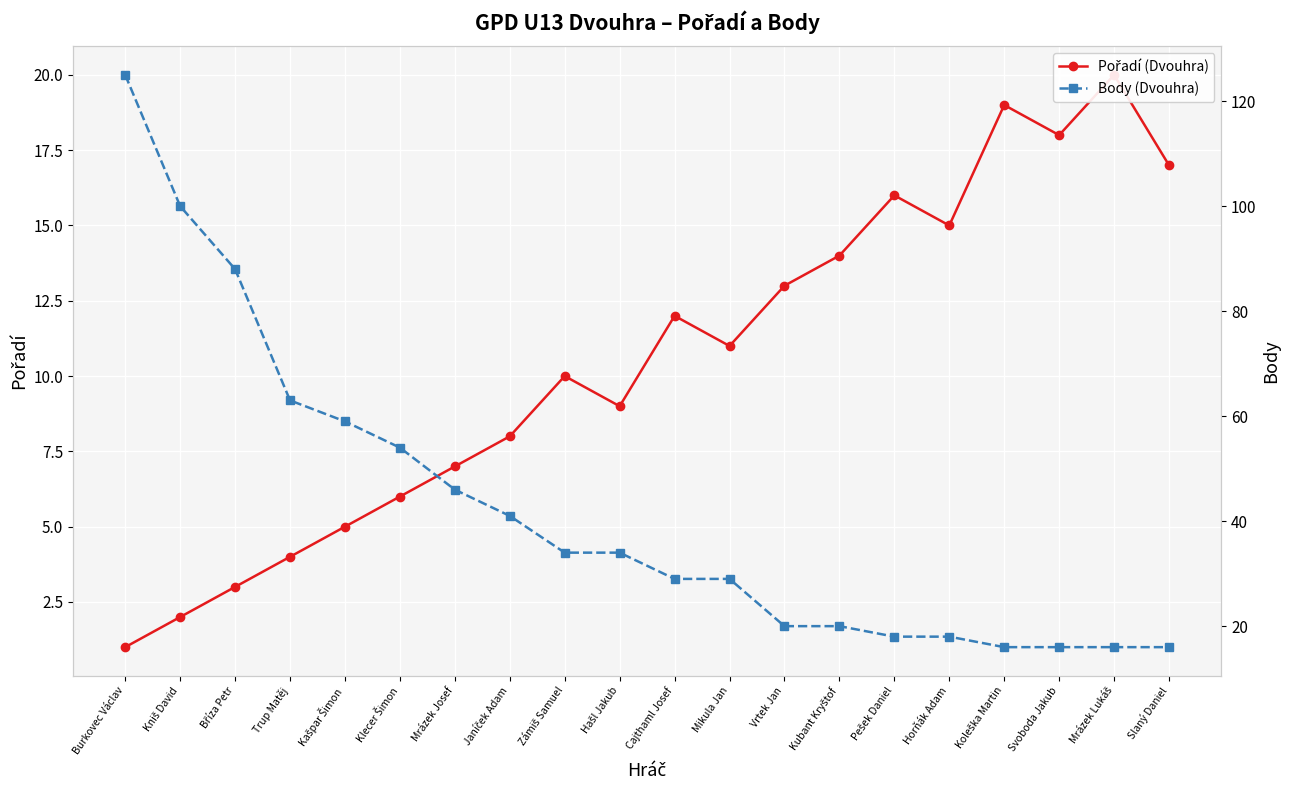

What is the value of the Pořadí (Dvouhra) point at the 20th from the left?

17